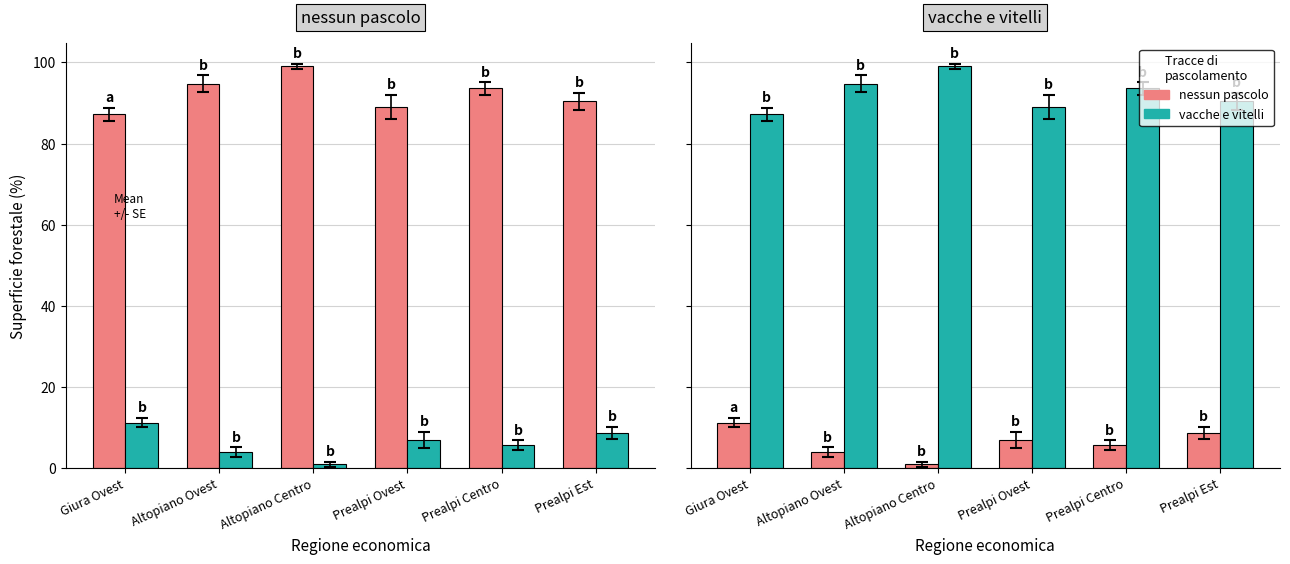

Which series changed the most between Prealpi Centro and Prealpi Est?

vacche e vitelli